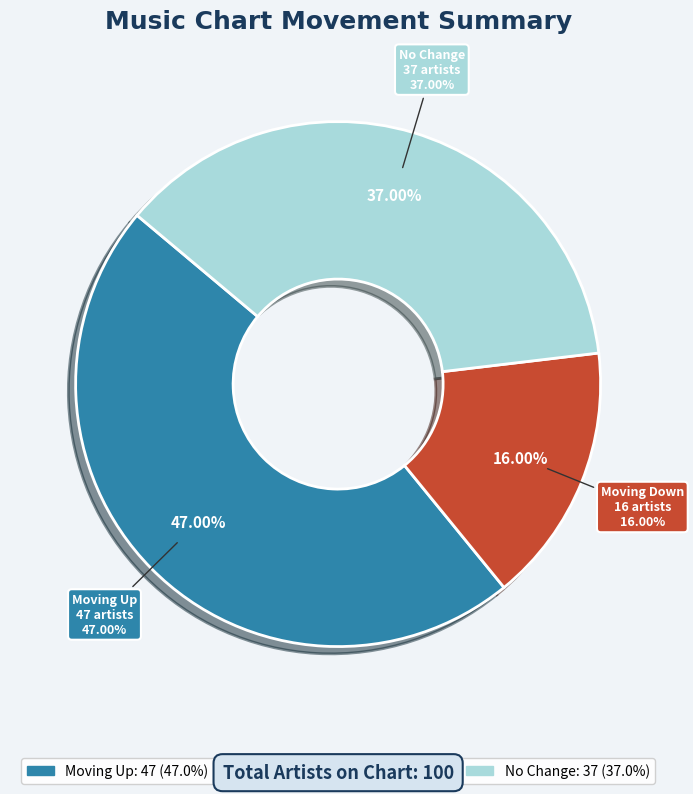

Is it true that down is 27% of the pie?

False